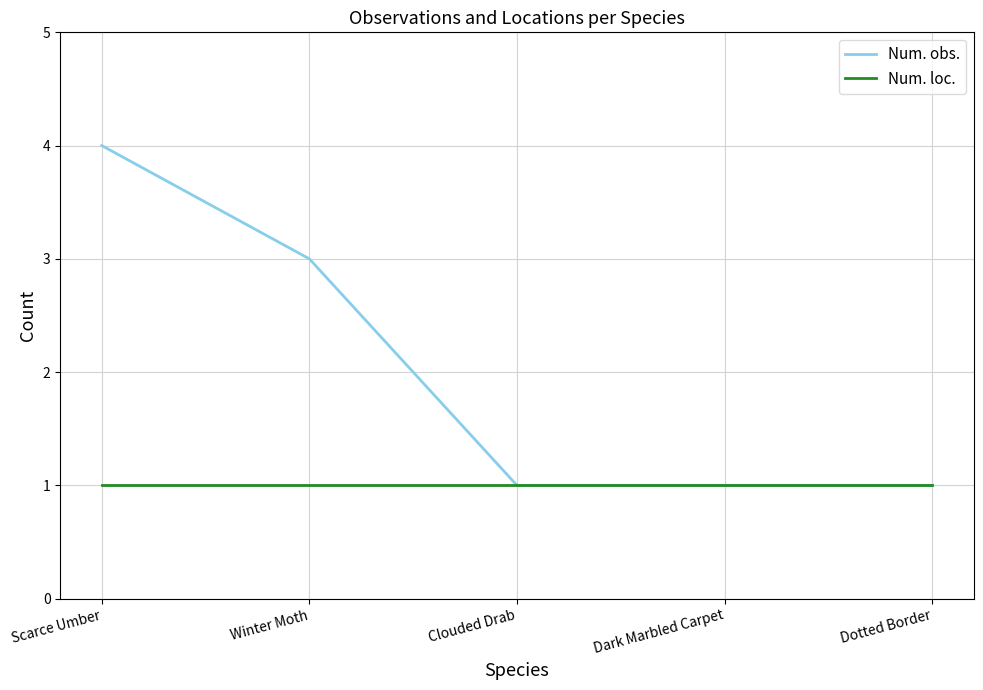

How many series are shown in this chart?

2